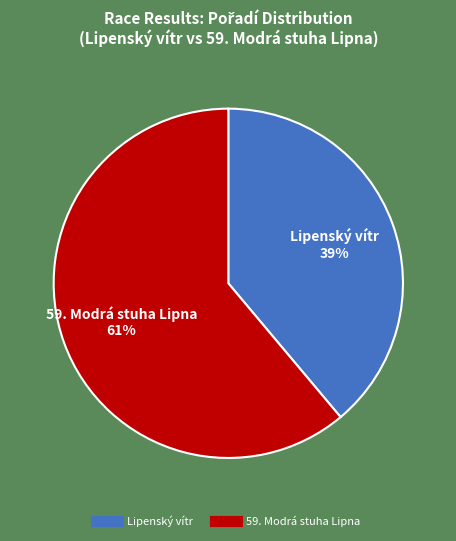

Is there a majority slice in this chart?

Yes